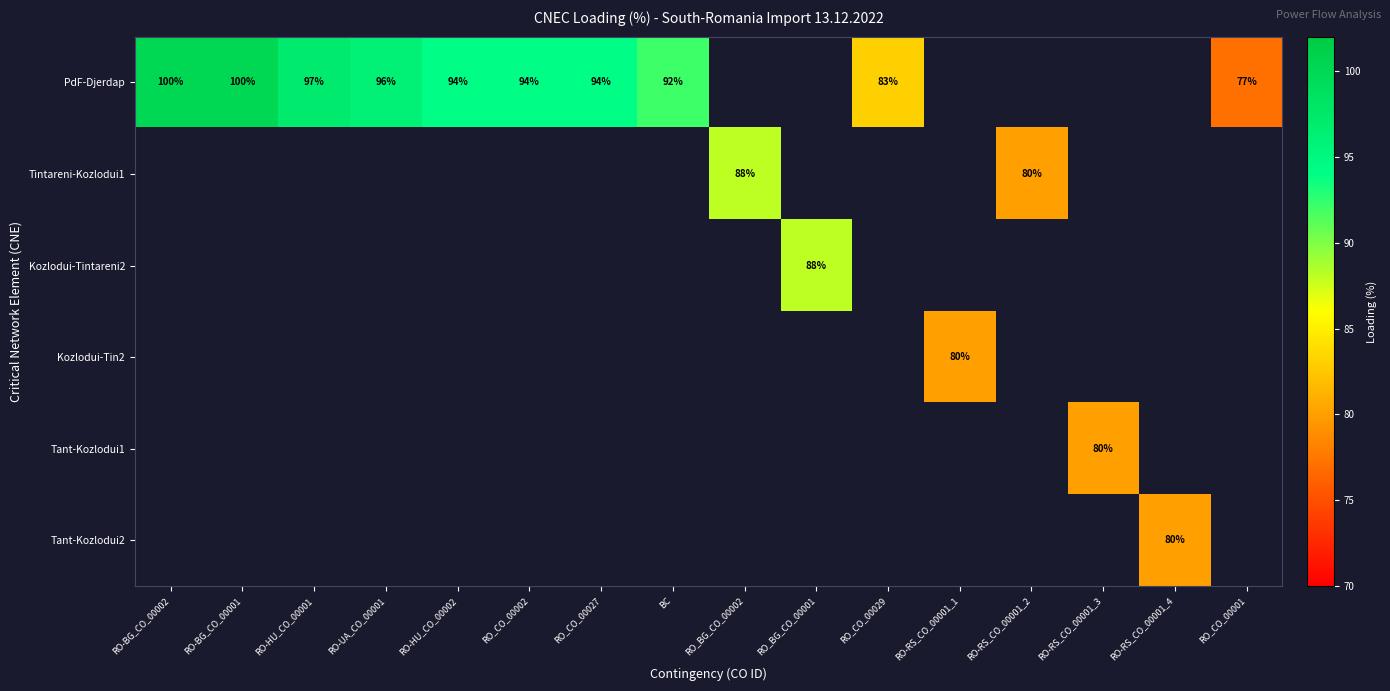

Between RO_CO_00027 and RO-UA_CO_00001, which is larger?

RO-UA_CO_00001